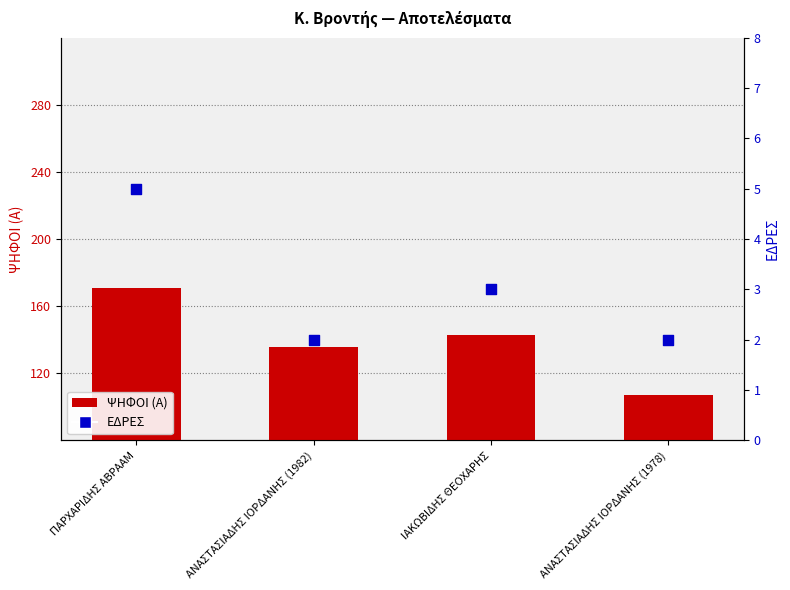

Which series reaches the minimum Y coordinate?

ΕΔΡΕΣ